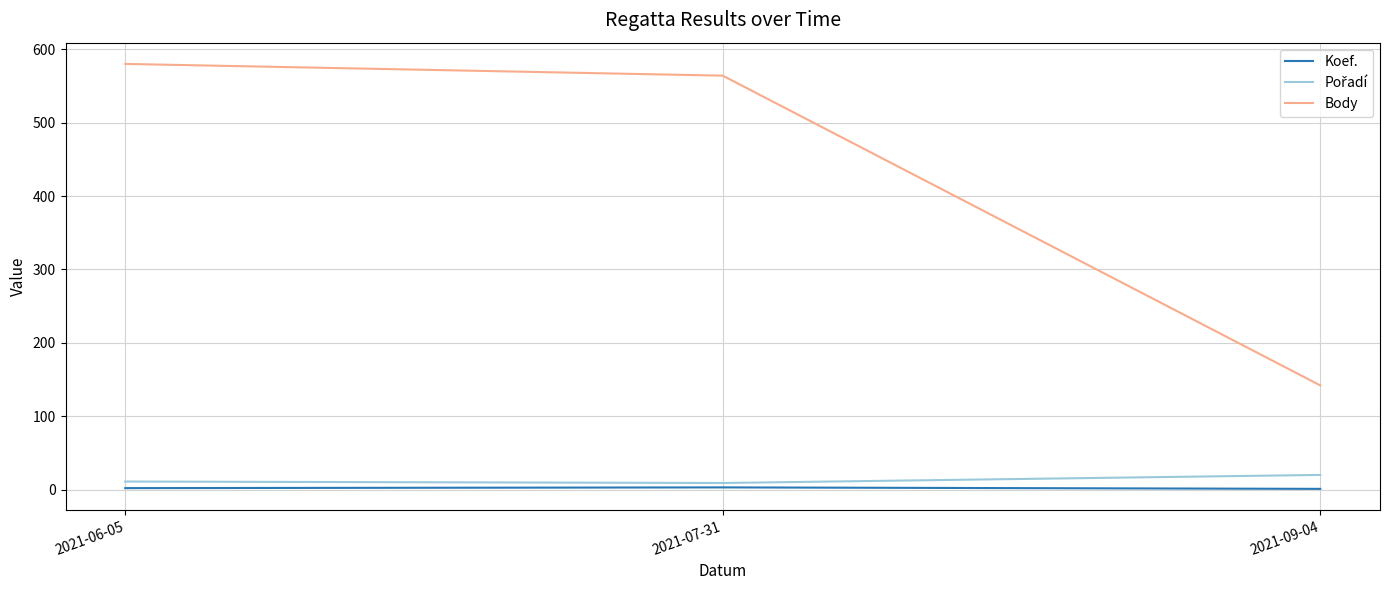

What is the total value across all series at 2021-09-04?

163